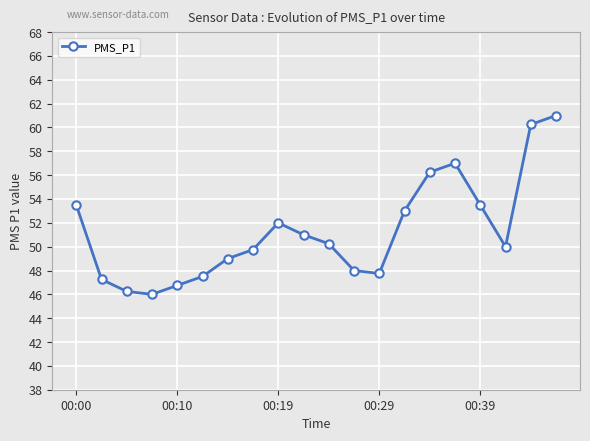

What is the greatest value displayed?

61.0